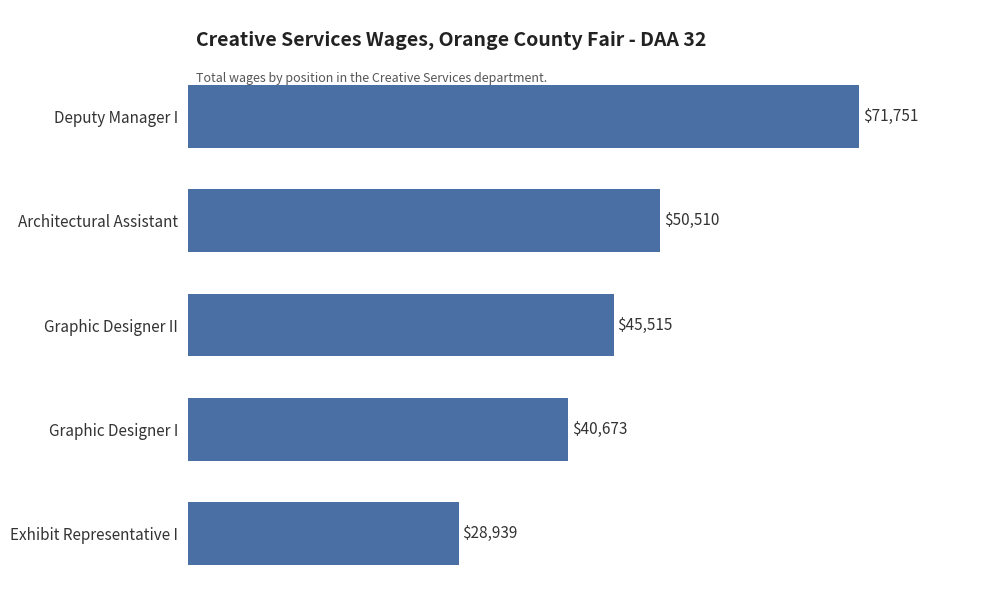

What is the difference between the maximum and second lowest values?

31078